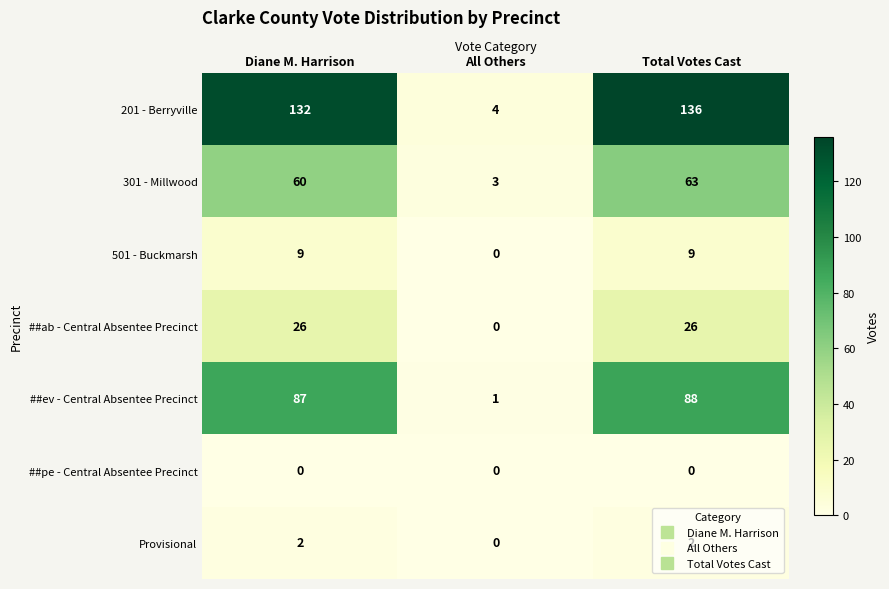

What is the average value of the 501 - Buckmarsh series?

6